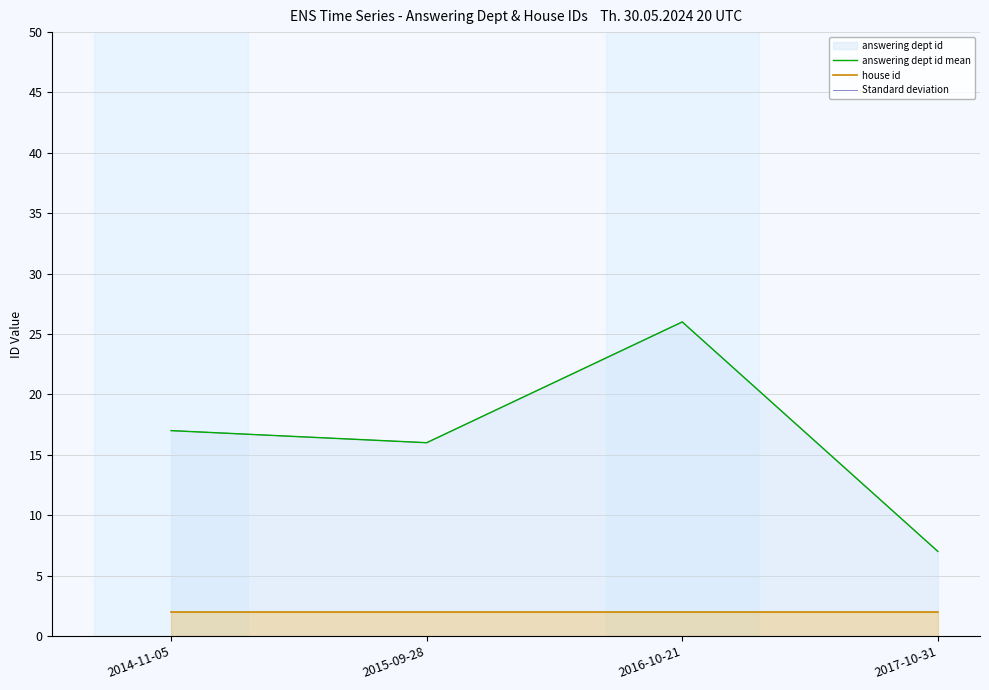

The Standard deviation series shows 16 at 2015-09-28. True or false?

True